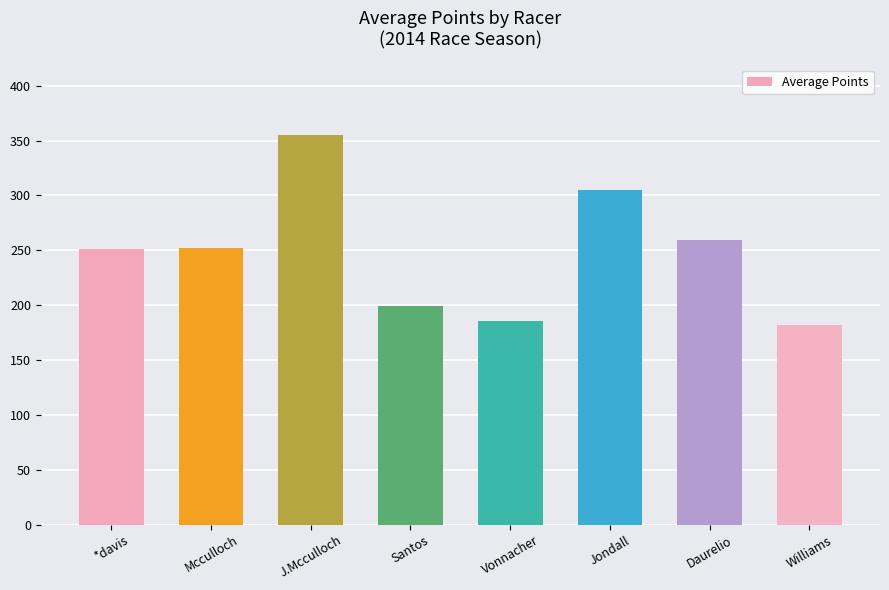

Is it true that the value at Williams is 181.9?

True